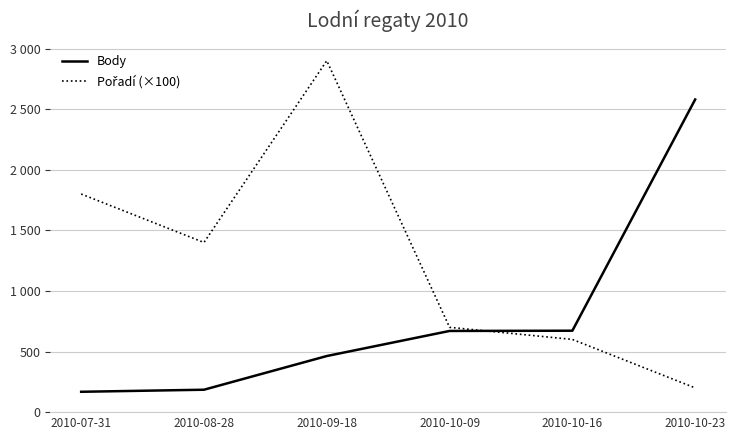

Is this an area chart (filled region under the line)?

No